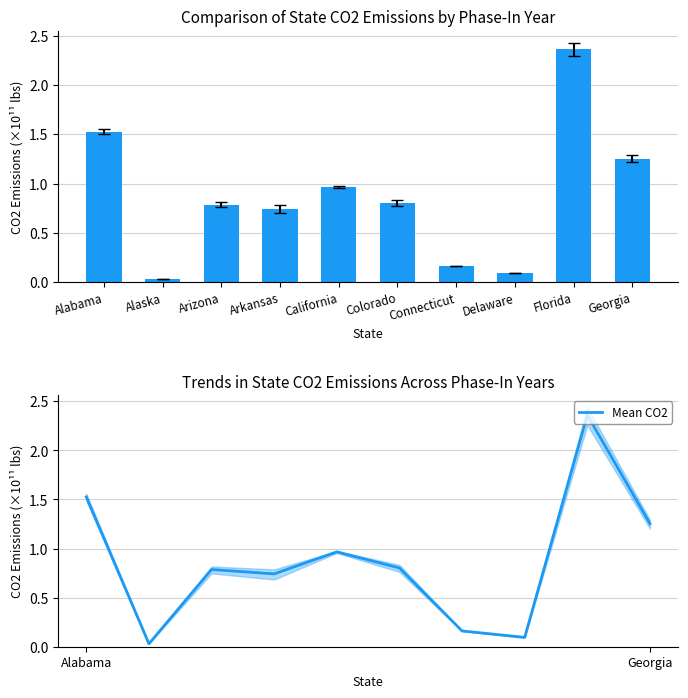

The value of Mean CO2 (1e11 lbs) at Arkansas is 0.7. True or false?

True